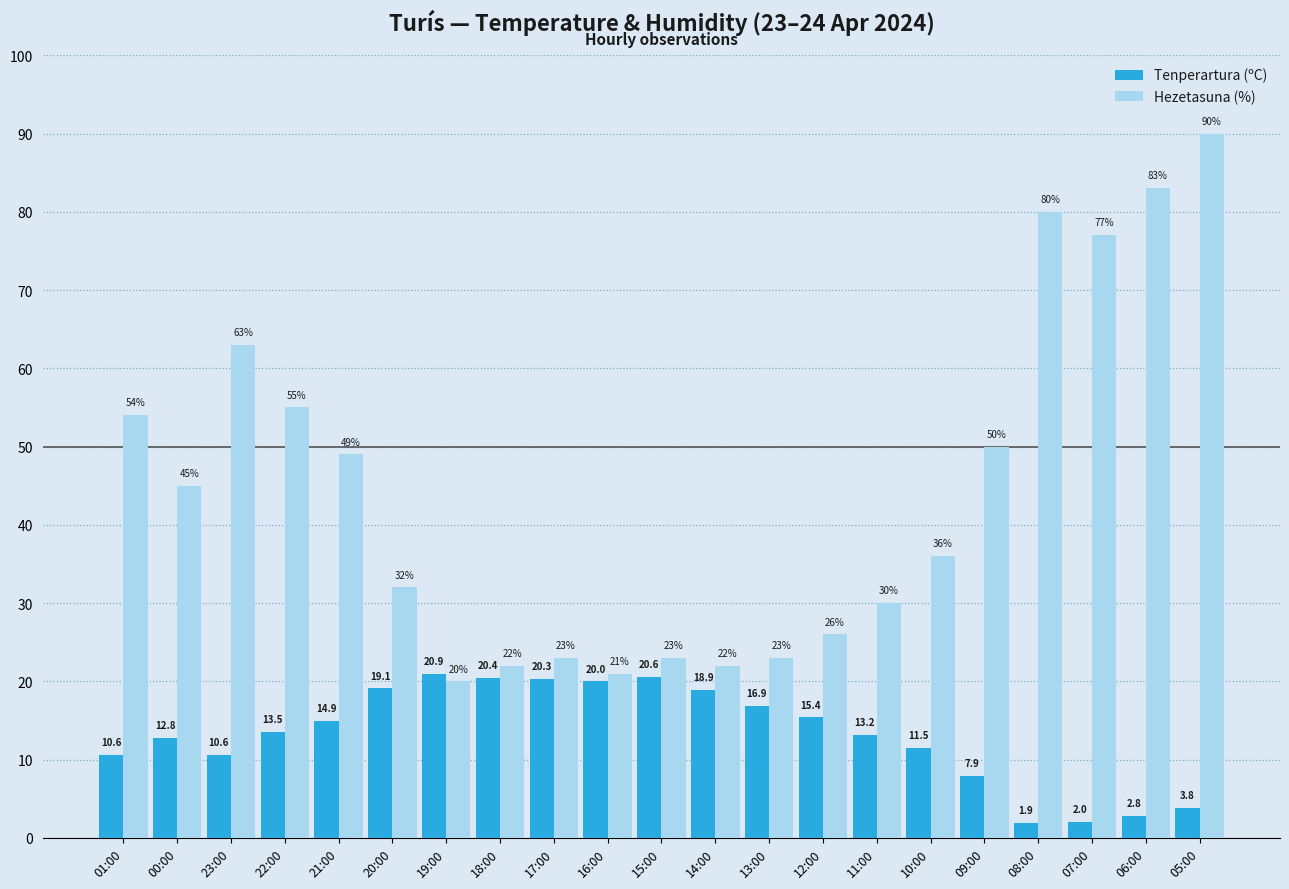

What is the average value of the Hezetasuna (%) series?

44.0